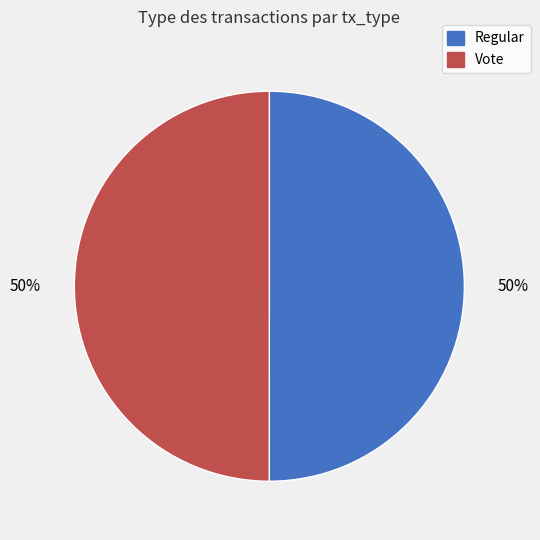

To the nearest percent, what percentage of the pie is Regular?

50%